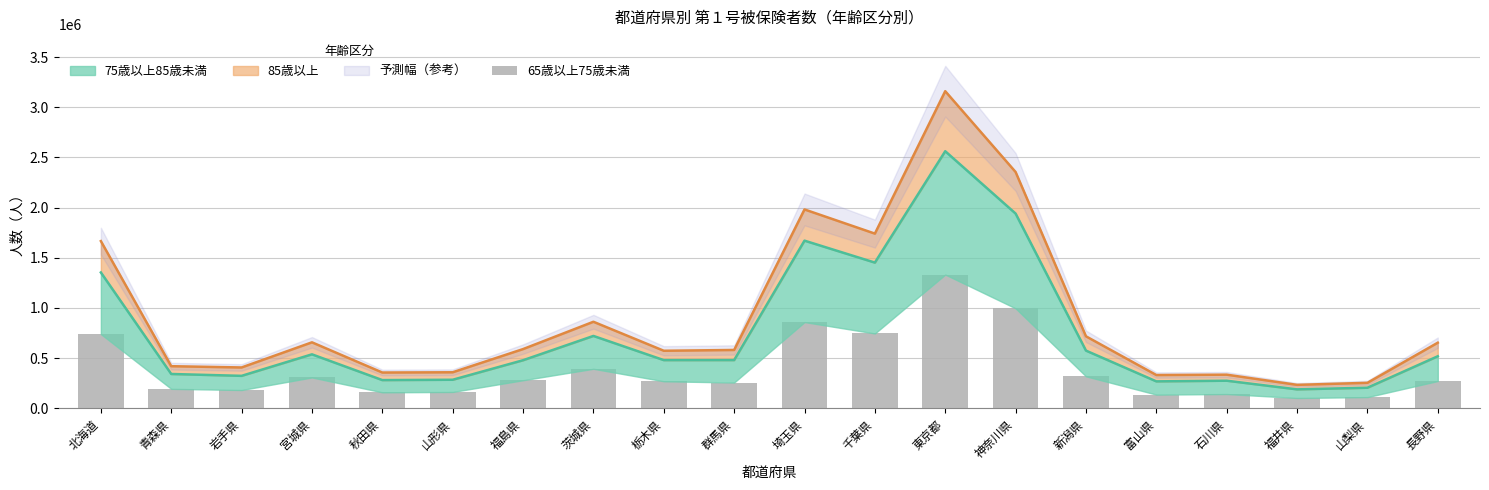

True or false: the data shows 158309 at 群馬県.

False